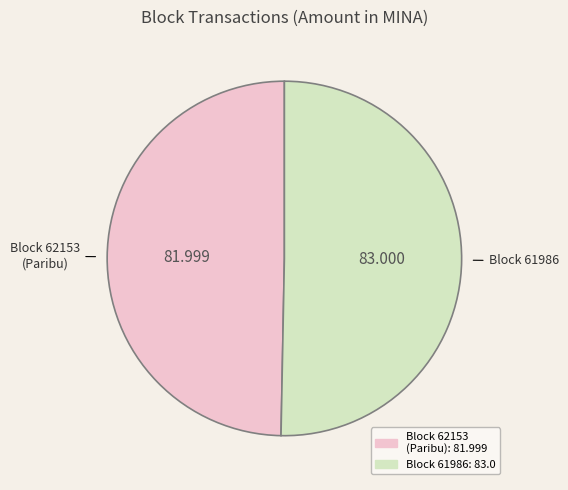

Does any single category account for the majority?

Yes